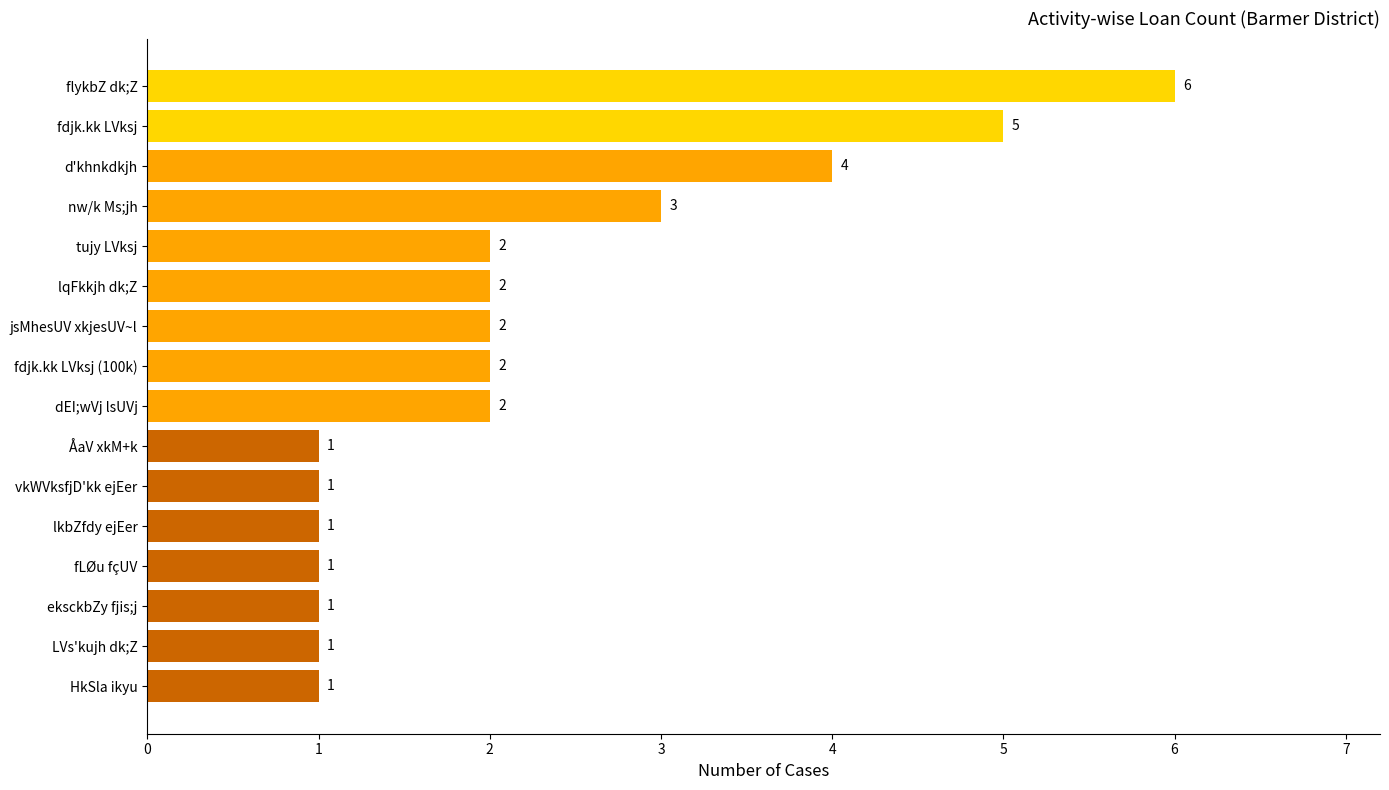

What is the smallest value displayed?

1